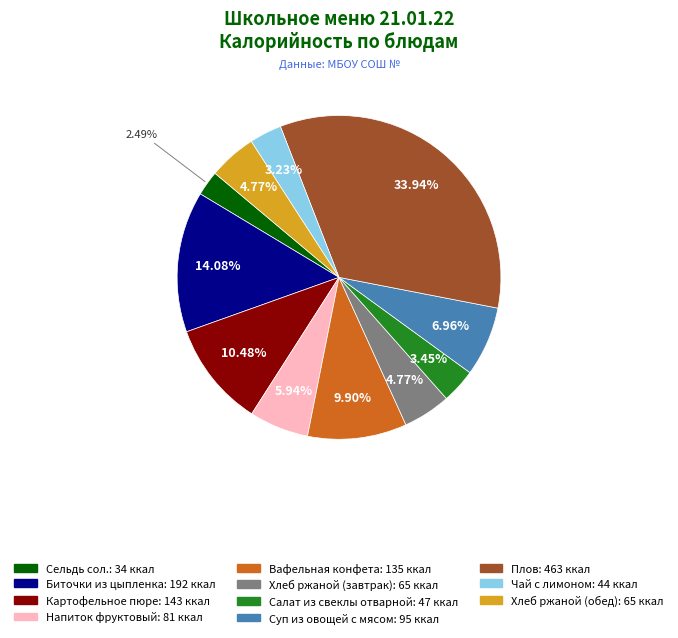

Between Напиток фруктовый and Вафельная конфета, which is larger?

Вафельная конфета